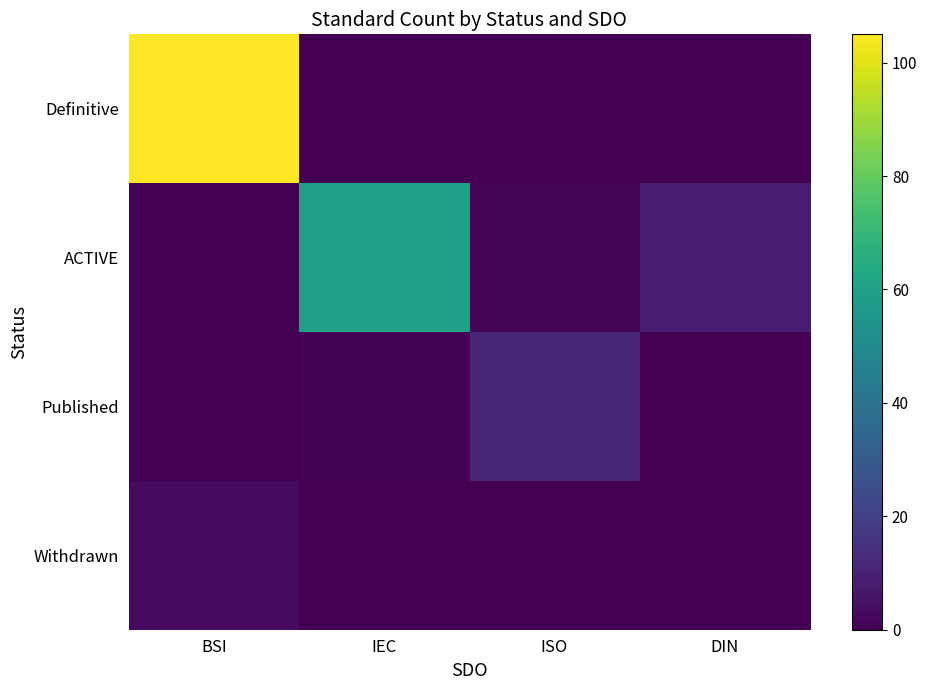

Between IEC and DIN, which series saw the biggest shift?

ACTIVE